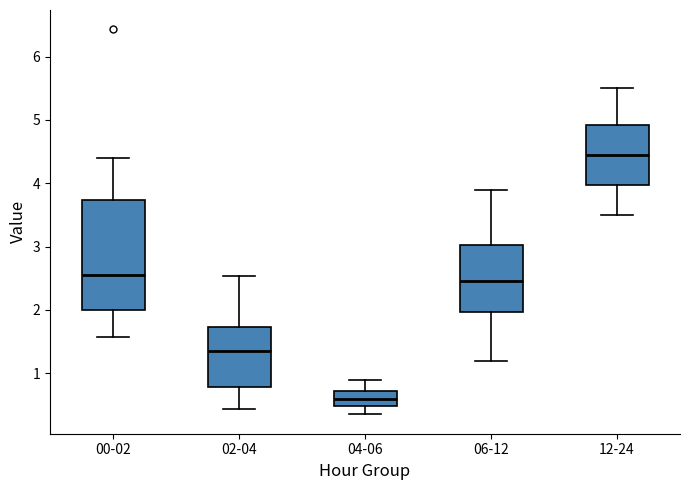

Comparing the boxes themselves (not the whiskers), which one is the tallest?

00-02